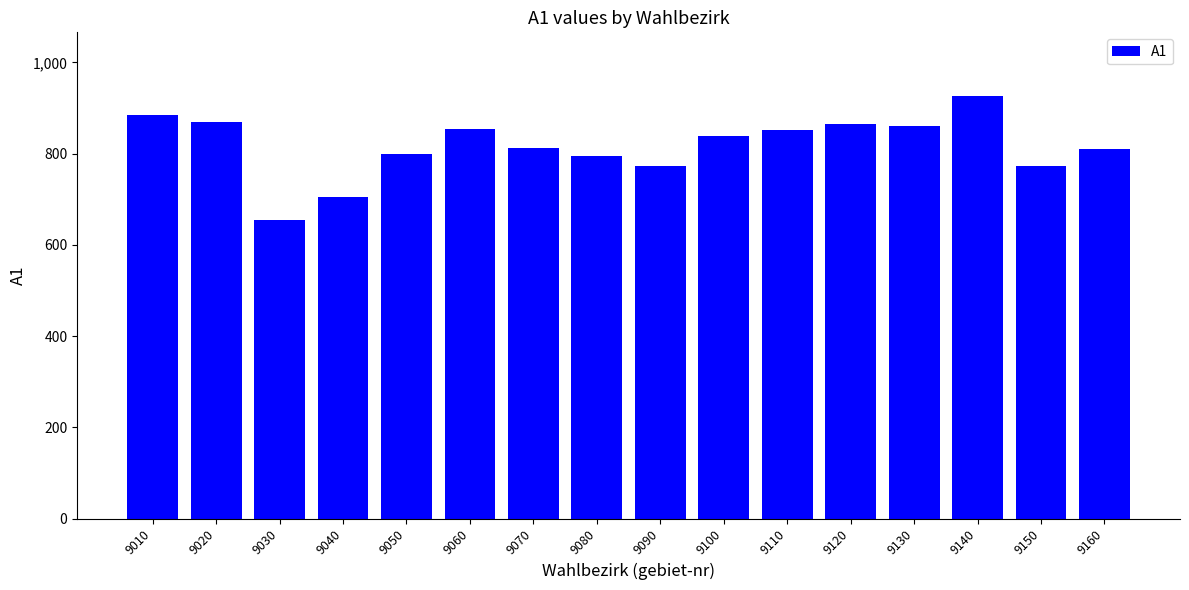

Which label corresponds to the largest value in the chart?

9140